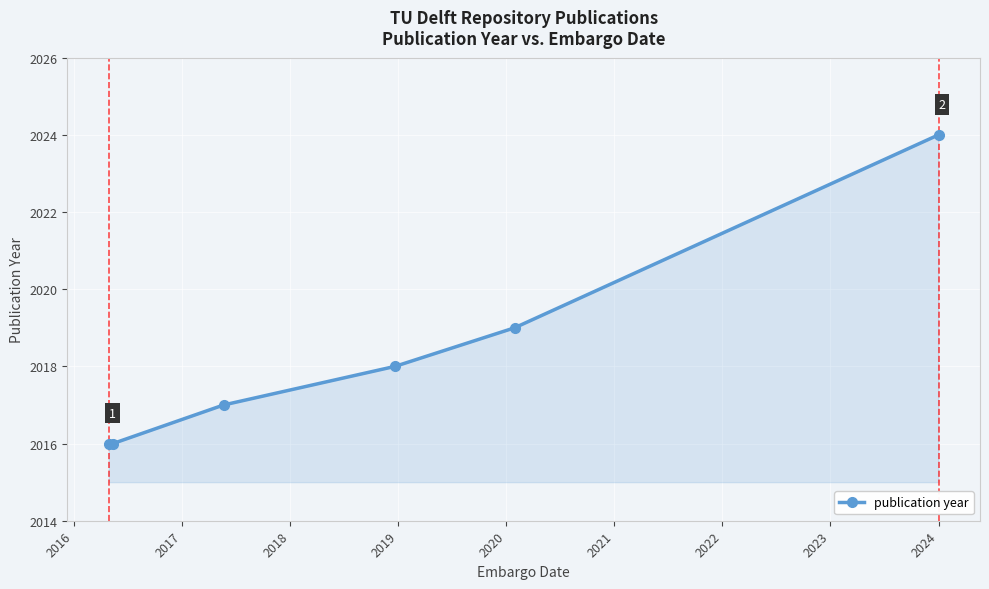

What is the difference between the maximum and second lowest values?

8